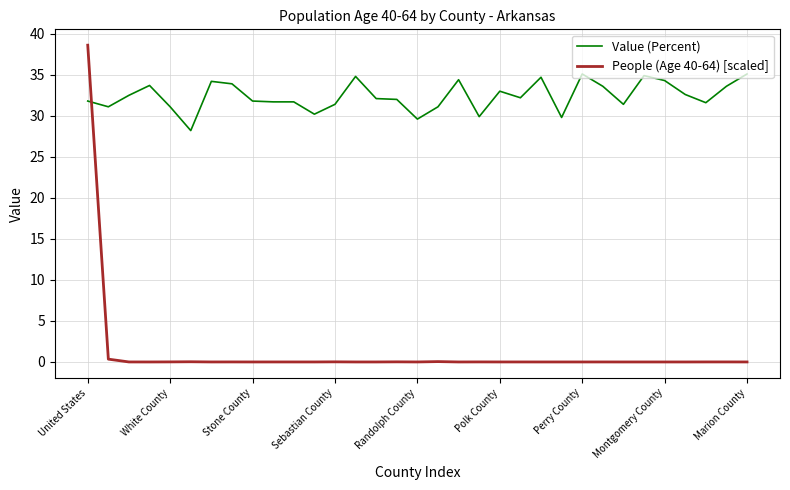

How many categories are shown in the chart?

33